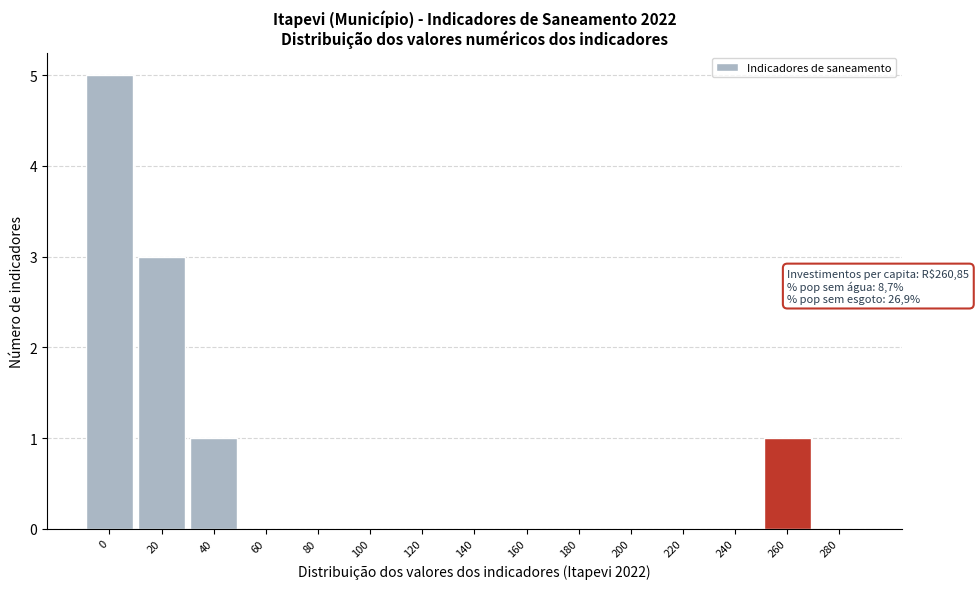

Reading left to right, extract all data points from this chart.

0=5	20=3	40=1	60=0	80=0	100=0	120=0	140=0	160=0	180=0	200=0	220=0	240=0	260=1	280=0